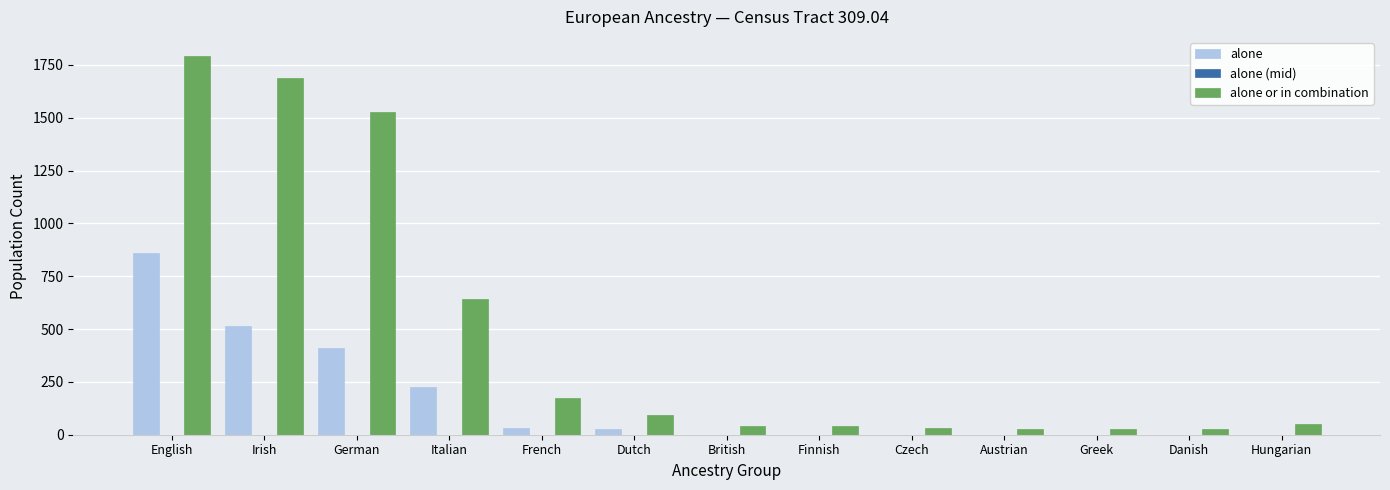

What is the sum of all alone values?

2070